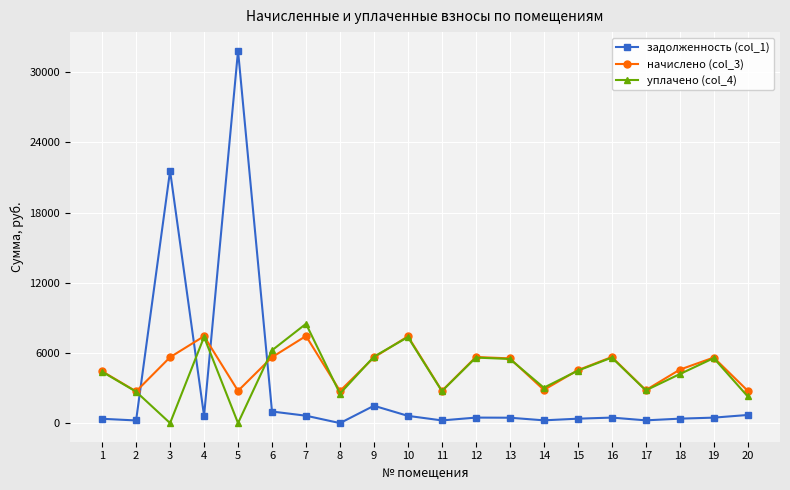

What is the value of the уплачено (col_4) point at the 11th from the left?

2732.7